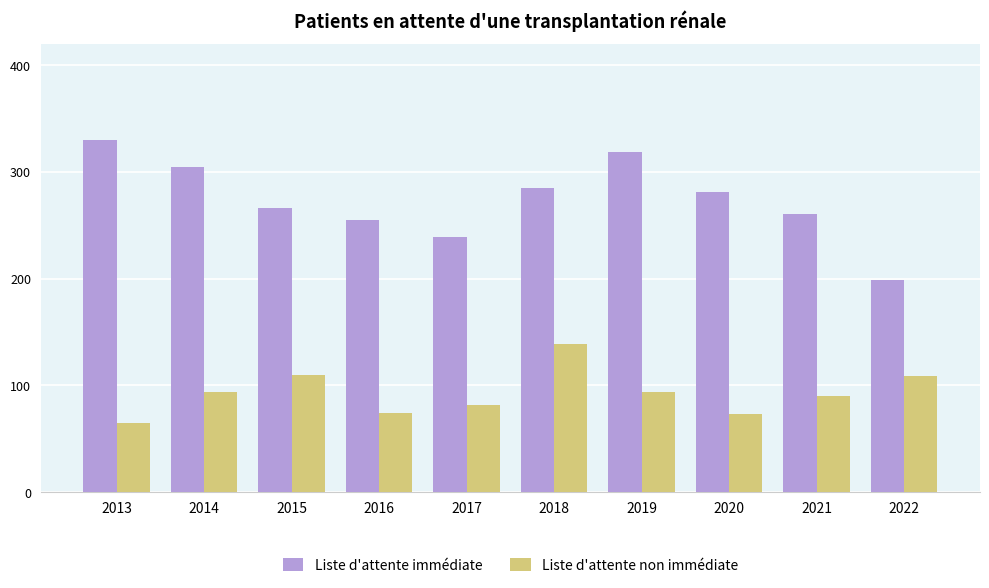

Which series changed the most between 2014 and 2022?

Liste d'attente immédiate